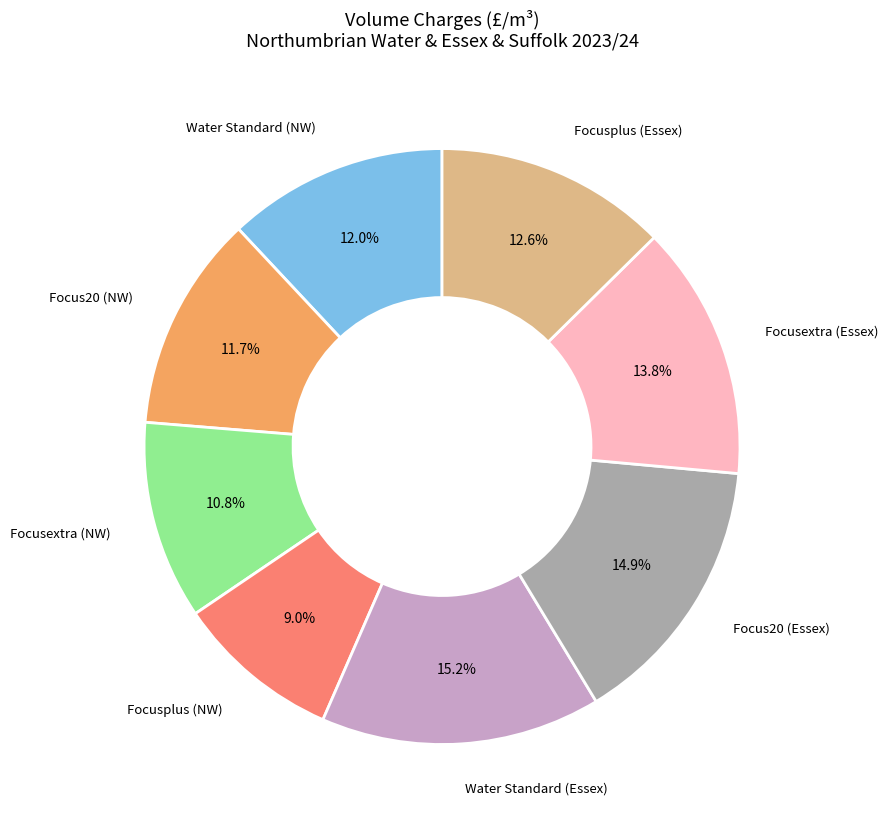

Combined, do Focusplus (NW) and Water Standard (Essex) account for over 50%?

No